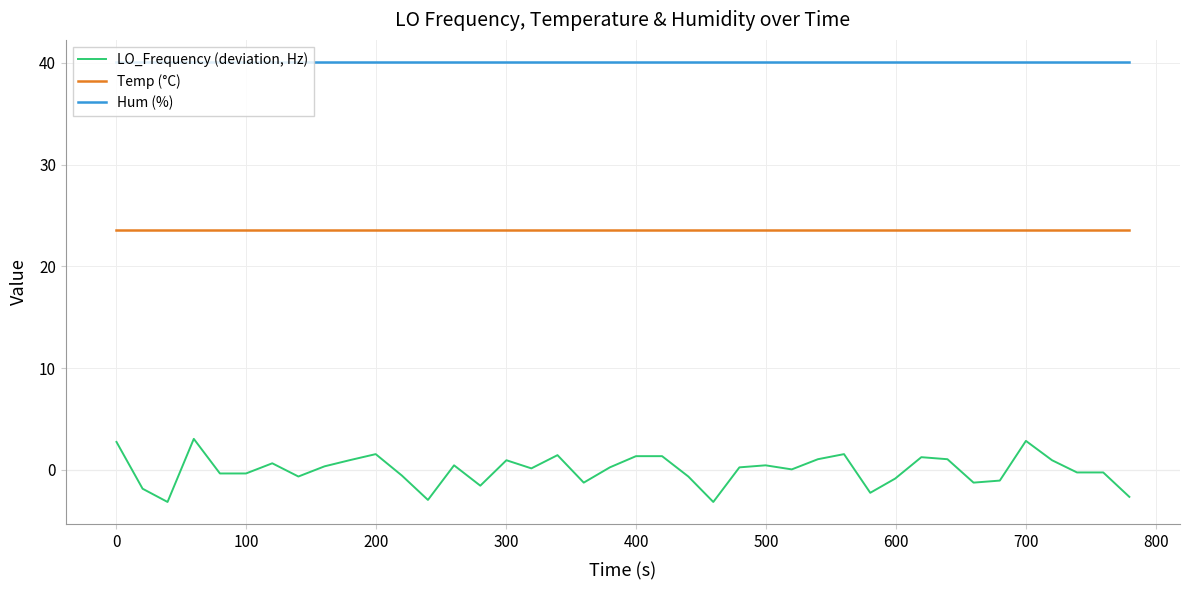

What are all the series names shown in the legend?

LO_Frequency (deviation, Hz), Temp (°C), Hum (%)